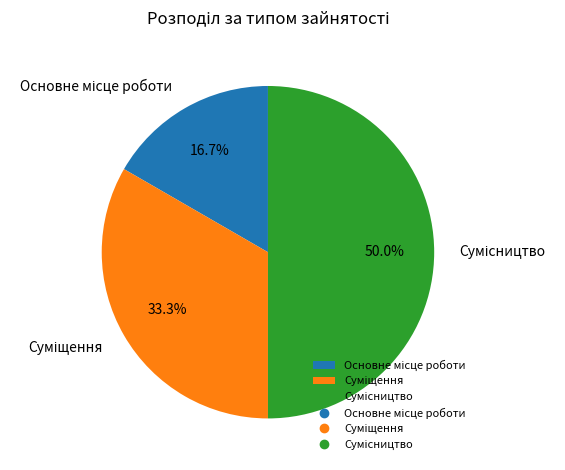

True or false: Основне місце роботи accounts for 17% of the total.

True